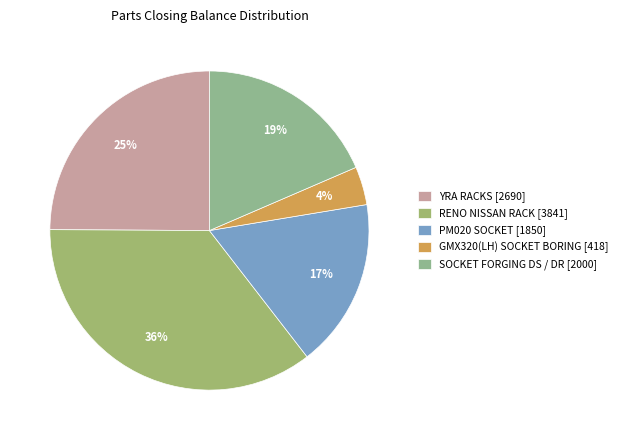

Which has a higher value, SOCKET FORGING DS / DR or RENO NISSAN RACK?

RENO NISSAN RACK